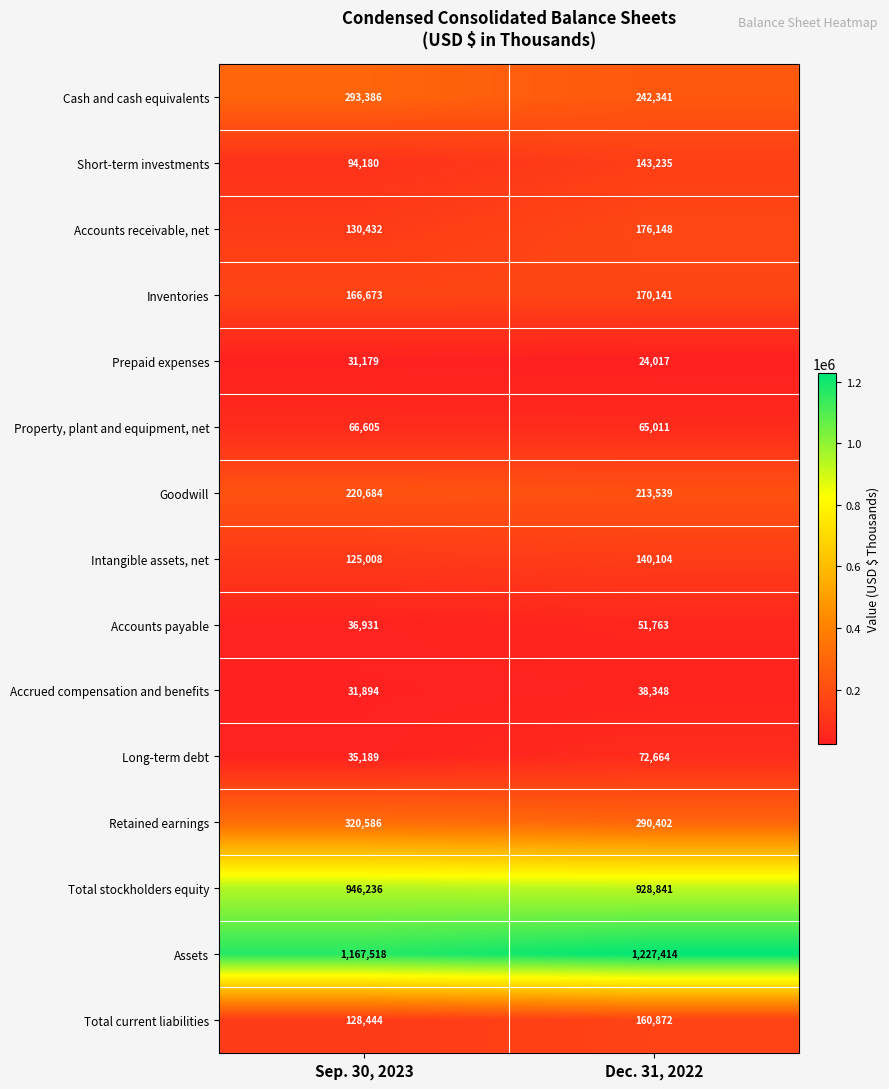

Is it true that Cash and cash equivalents equals 293386 at Sep. 30, 2023?

True